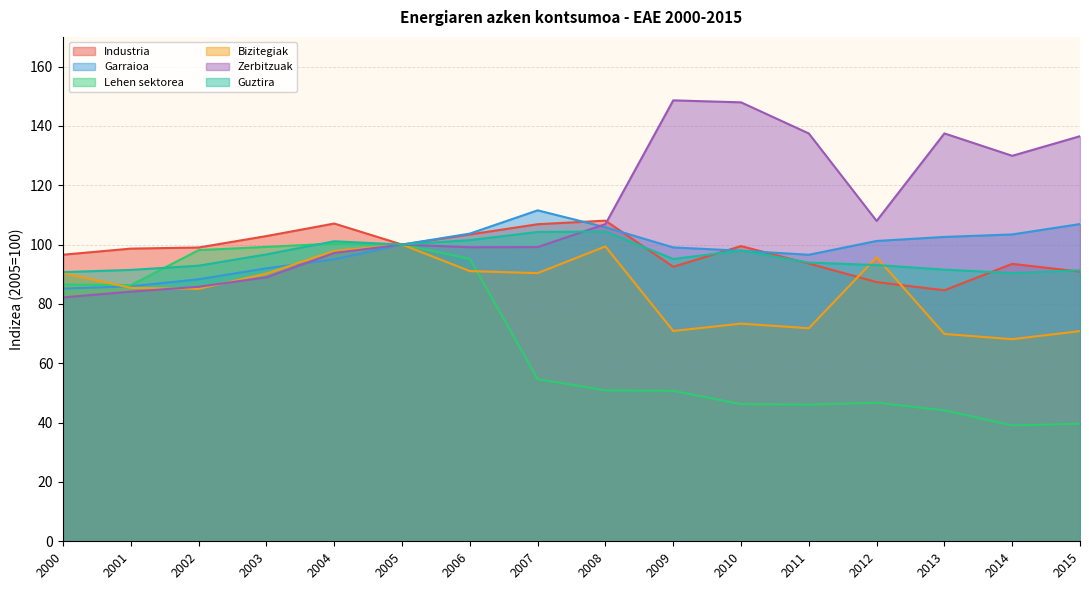

Where is the first local maximum for Garraioa?

2007